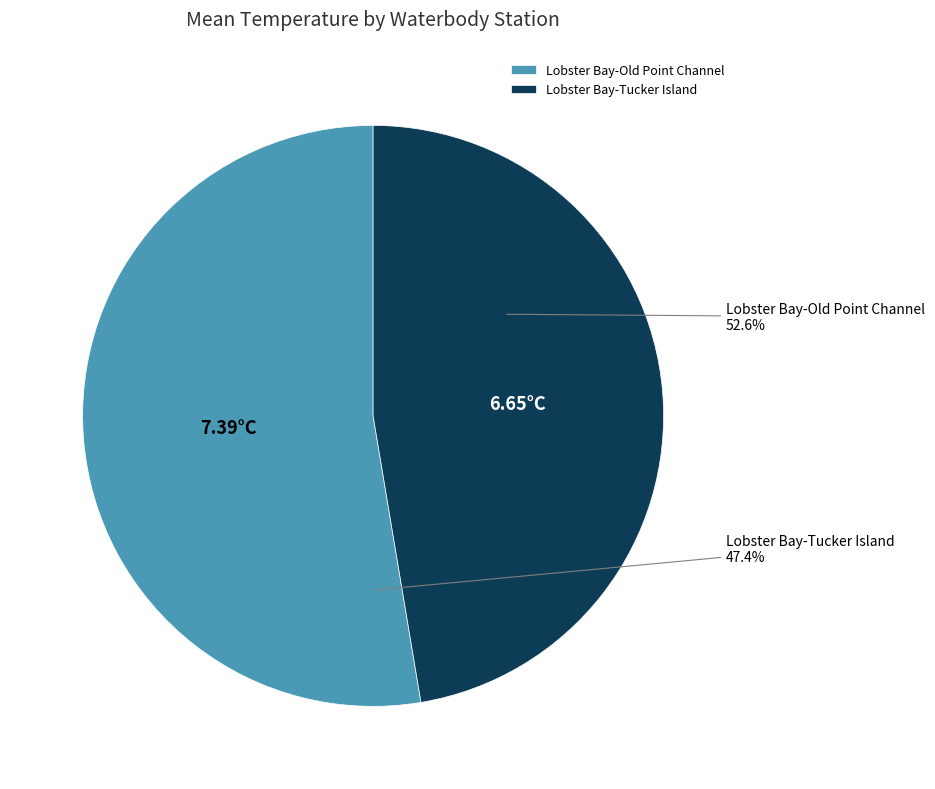

Which slice is the smallest?

Lobster Bay-Tucker Island